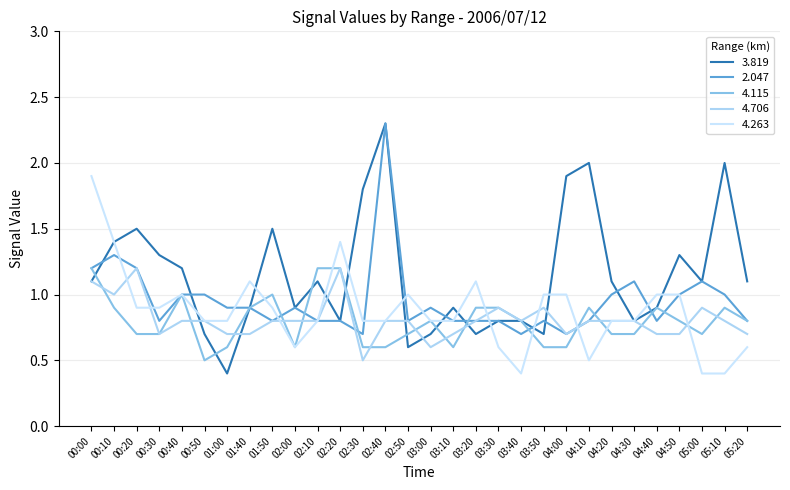

The 2.047 series shows 0.7 at 00:20. True or false?

False